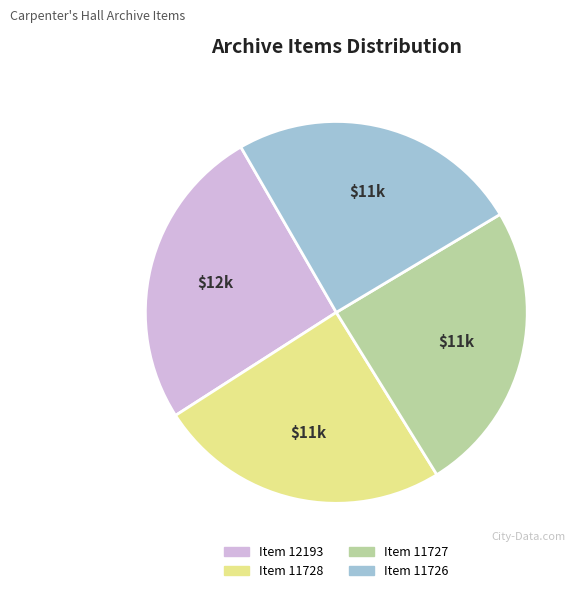

Is there a majority slice in this chart?

No